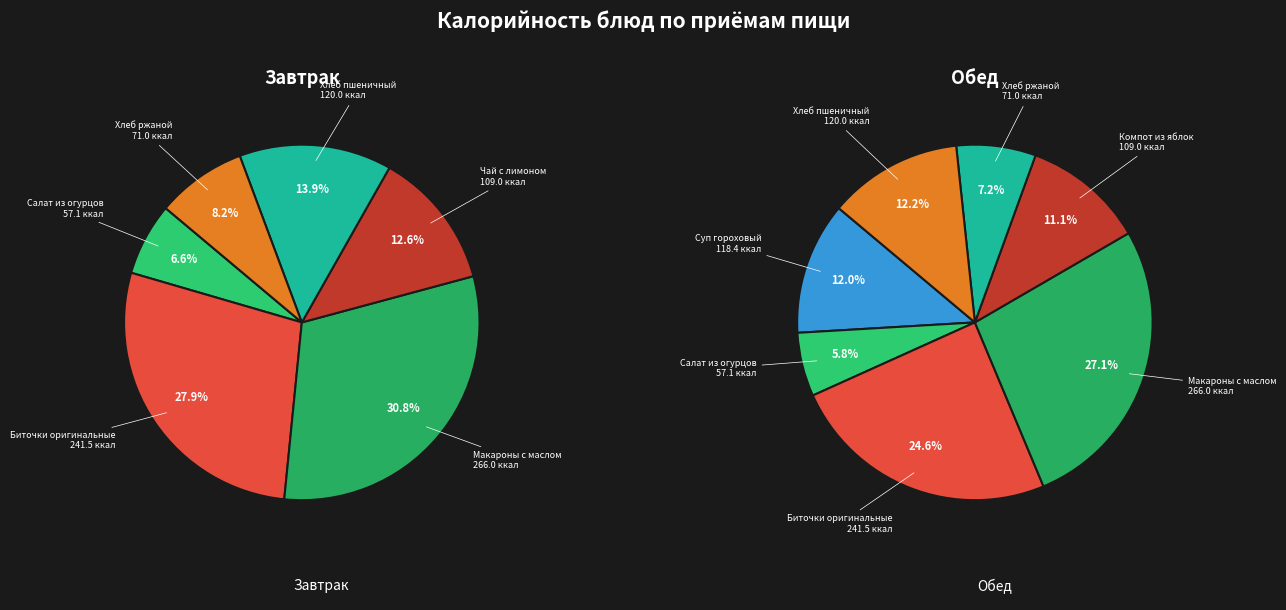

Rank the categories by value from lowest to highest.

Салат из огурцов (Завтрак), Салат из огурцов (Обед), Хлеб ржаной (Завтрак), Хлеб ржаной (Обед), Чай с лимоном, Компот из яблок, Суп гороховый, Хлеб пшеничный (Завтрак), Хлеб пшеничный (Обед), Биточки оригинальные (Завтрак), Биточки оригинальные (Обед), Макароны с маслом (Завтрак), Макароны с маслом (Обед)